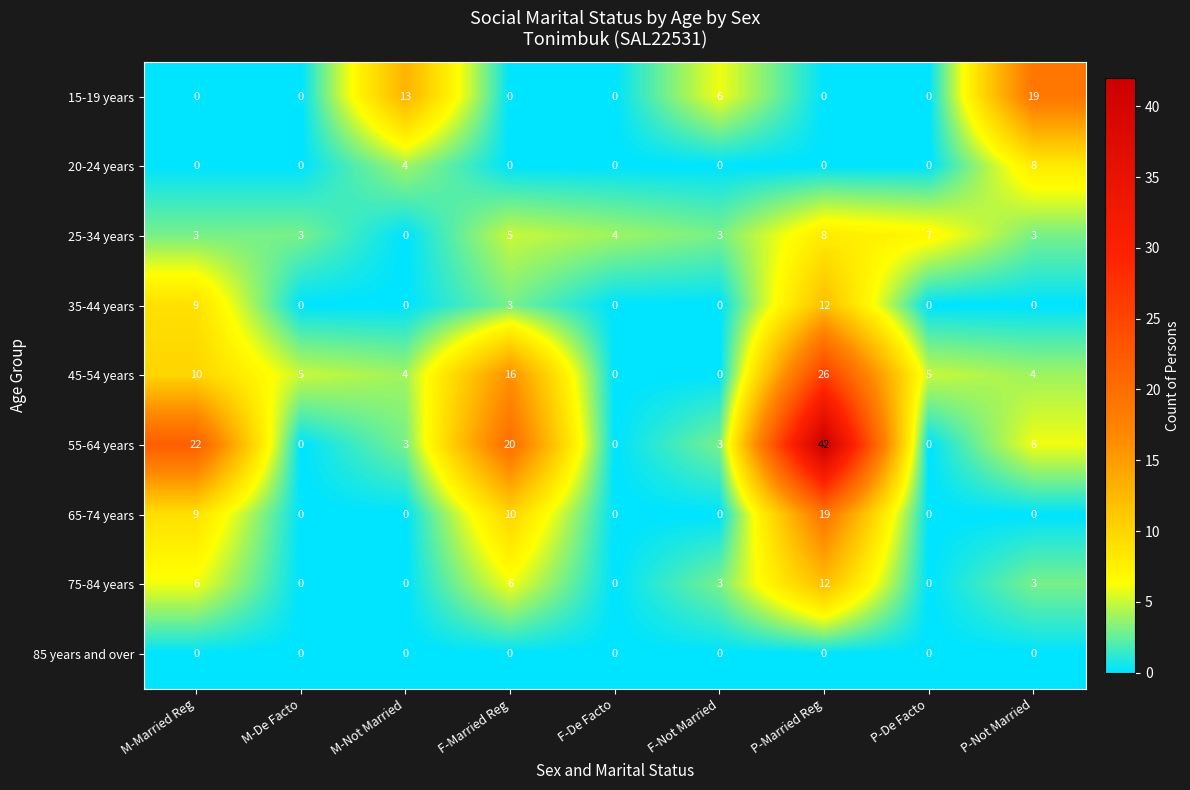

Which series has the largest range (max minus min)?

55-64 years